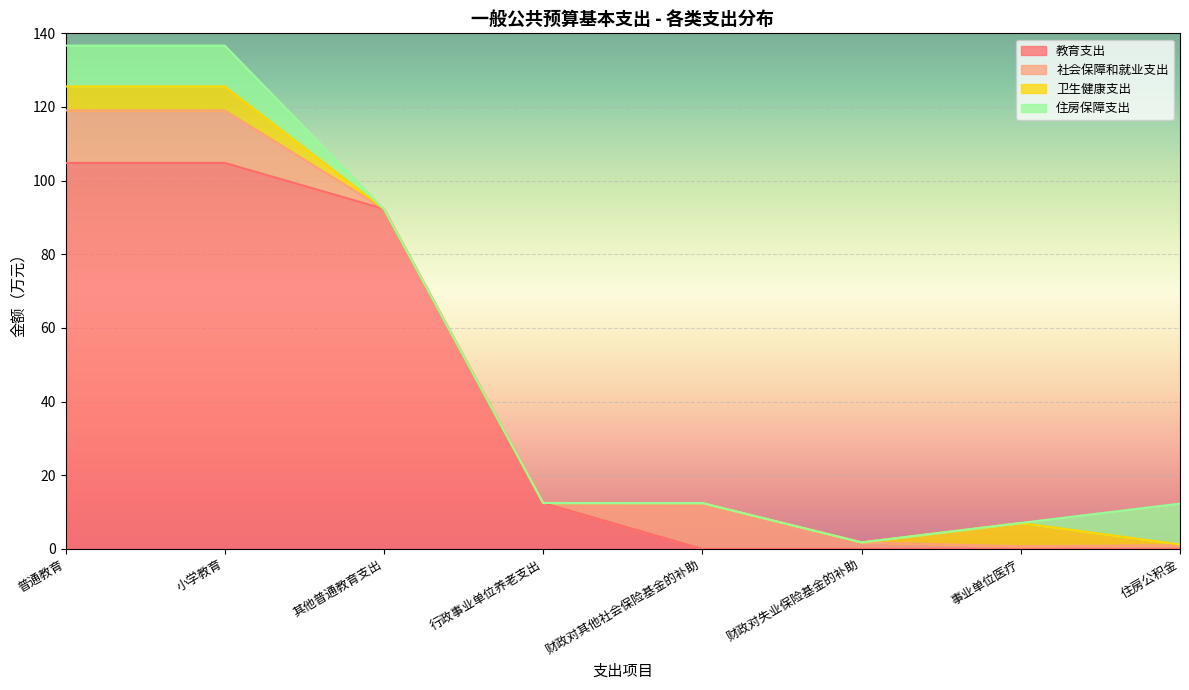

What is the difference between the second highest and second lowest values in the 卫生健康支出 series?

6.5